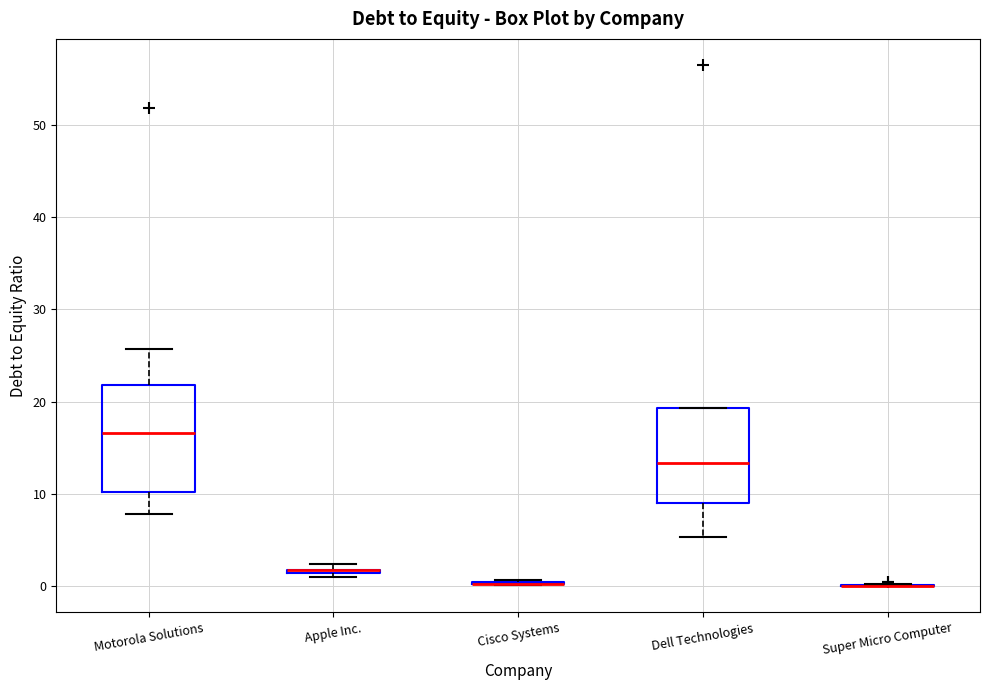

Where is the upper edge of the box for Apple Inc. on the y-axis? The values are not printed on the chart, so give them approximately, as read against the axis.

2